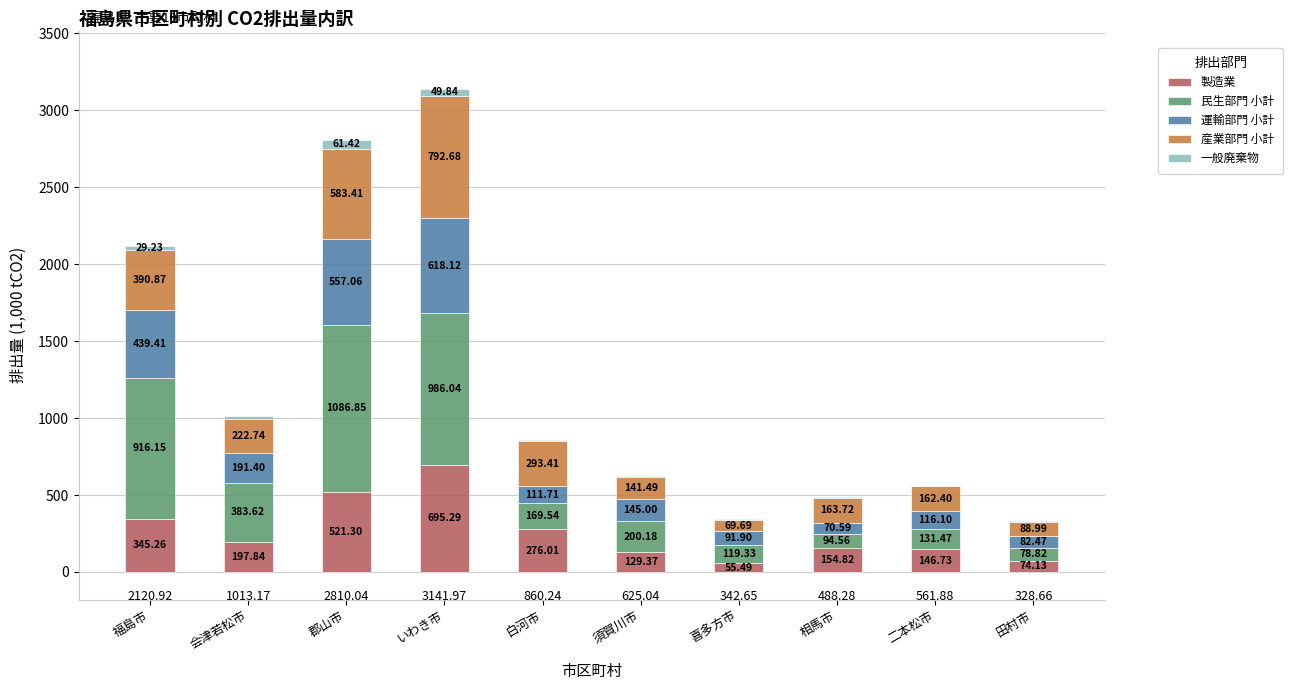

How many series are shown in this chart?

5